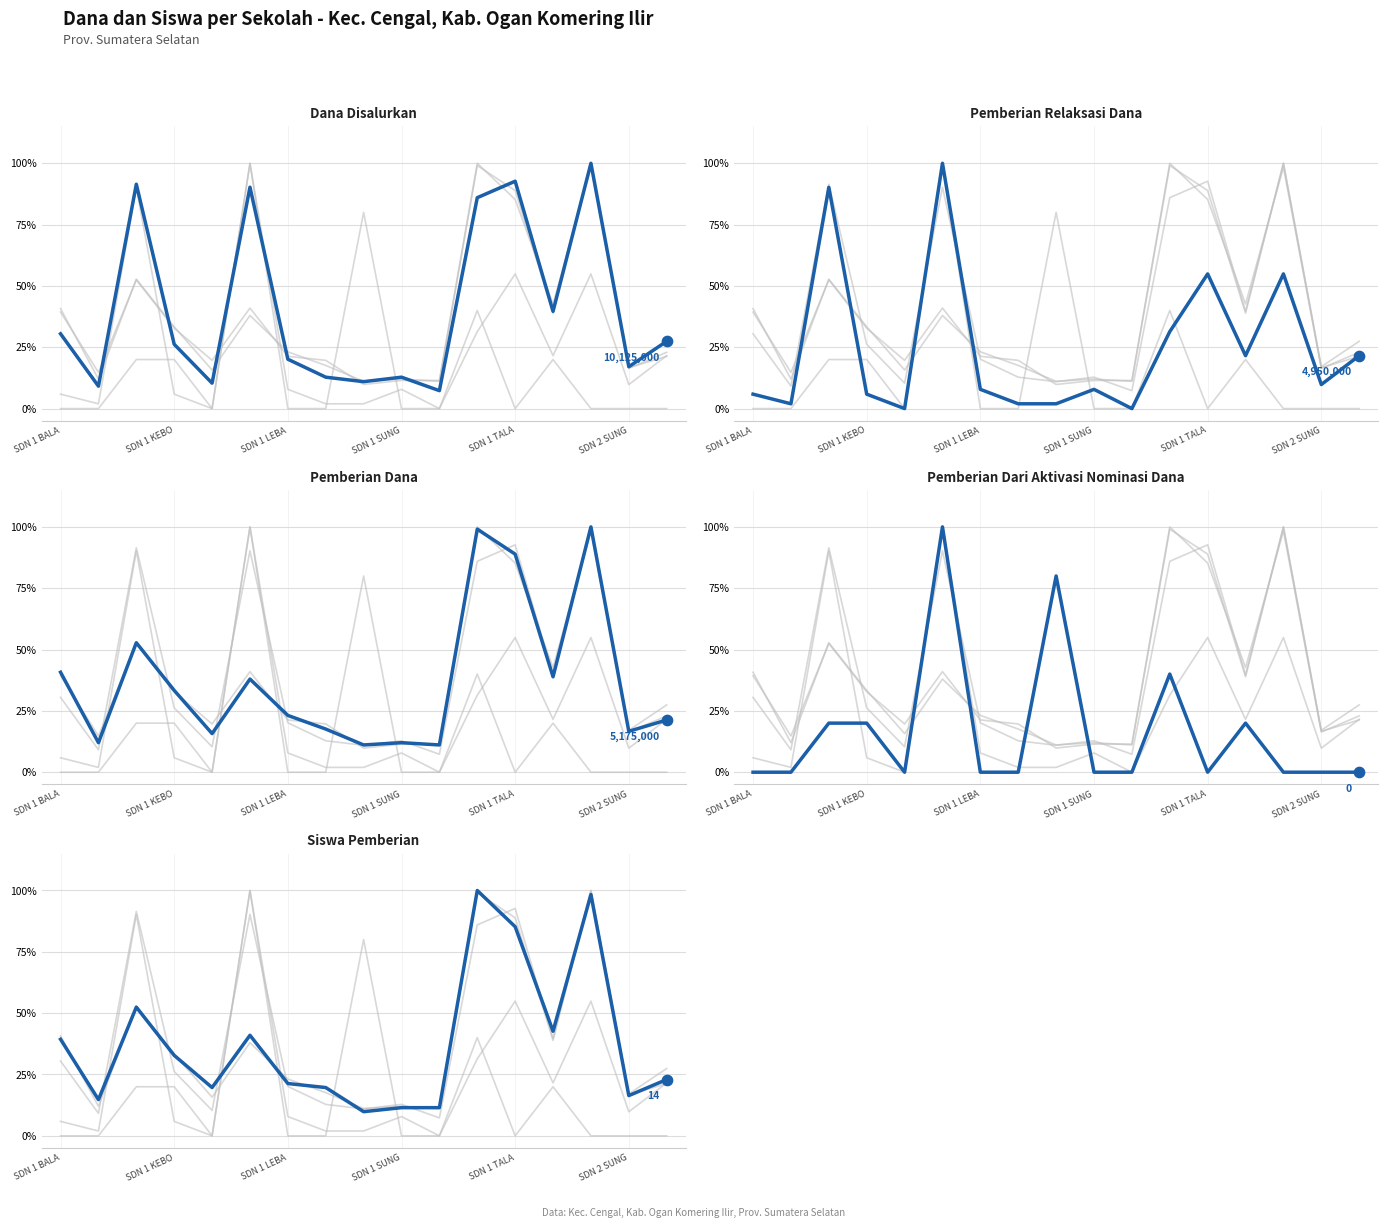

What are all the series names shown in the legend?

Dana Disalurkan, Pemberian Relaksasi Dana, Pemberian Dana, Pemberian Dari Aktivasi Nominasi Dana, Siswa Pemberian